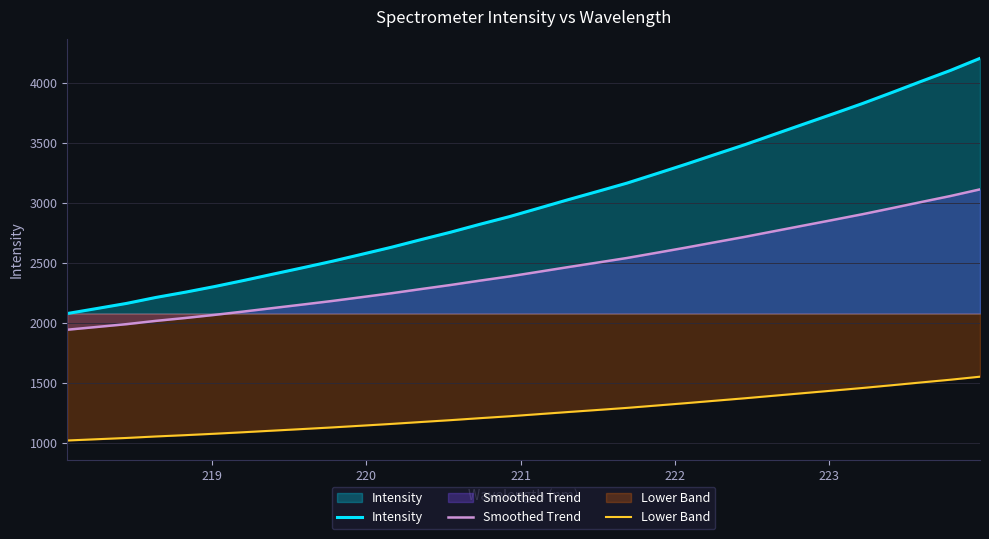

What is the maximum value shown in the chart?

4204.8